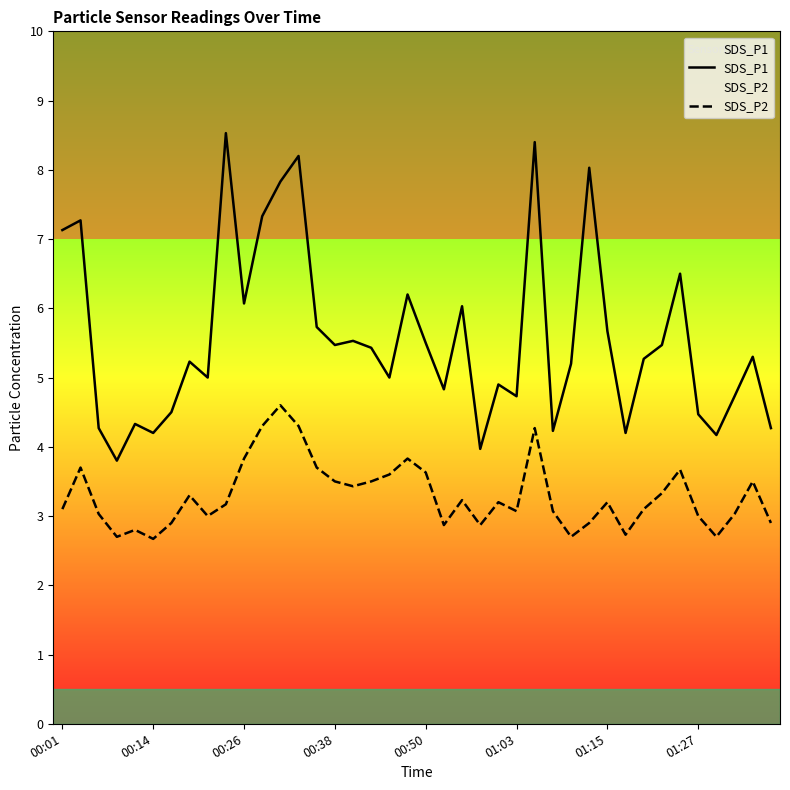

How many lines are shown in the chart?

2